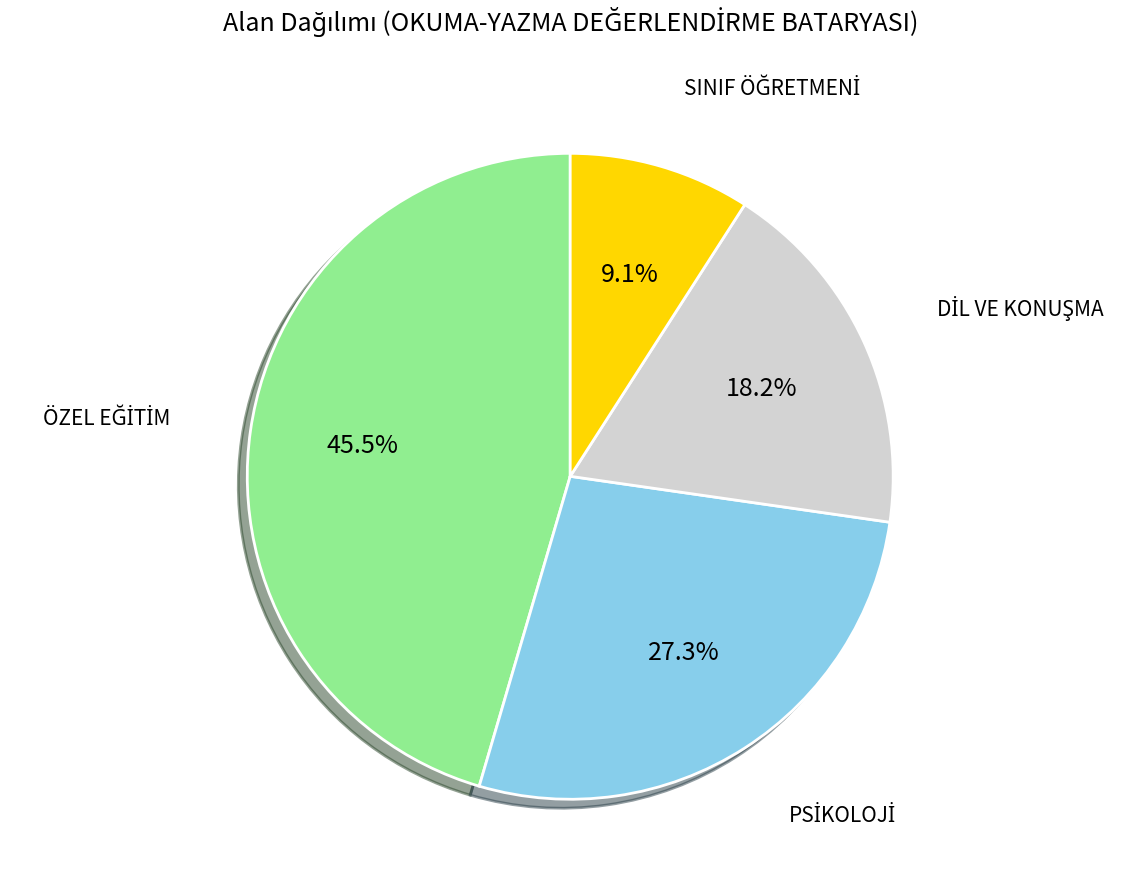

Is there any slice that represents more than half of the pie?

No